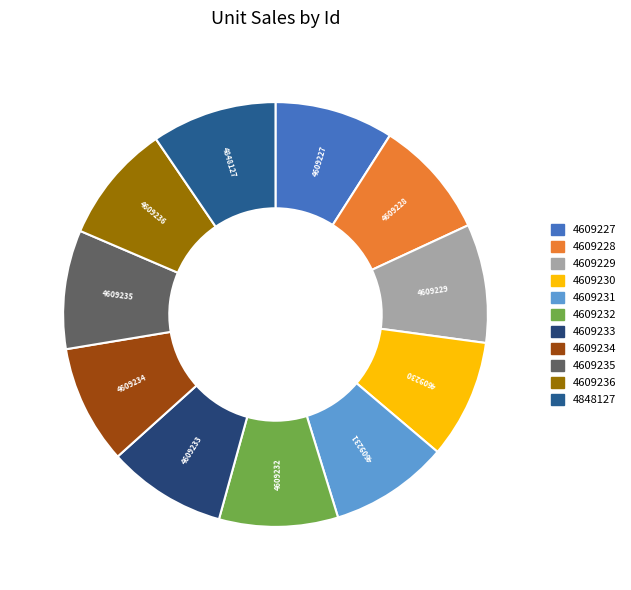

The 4609230 slice represents 9% of the pie. True or false?

True